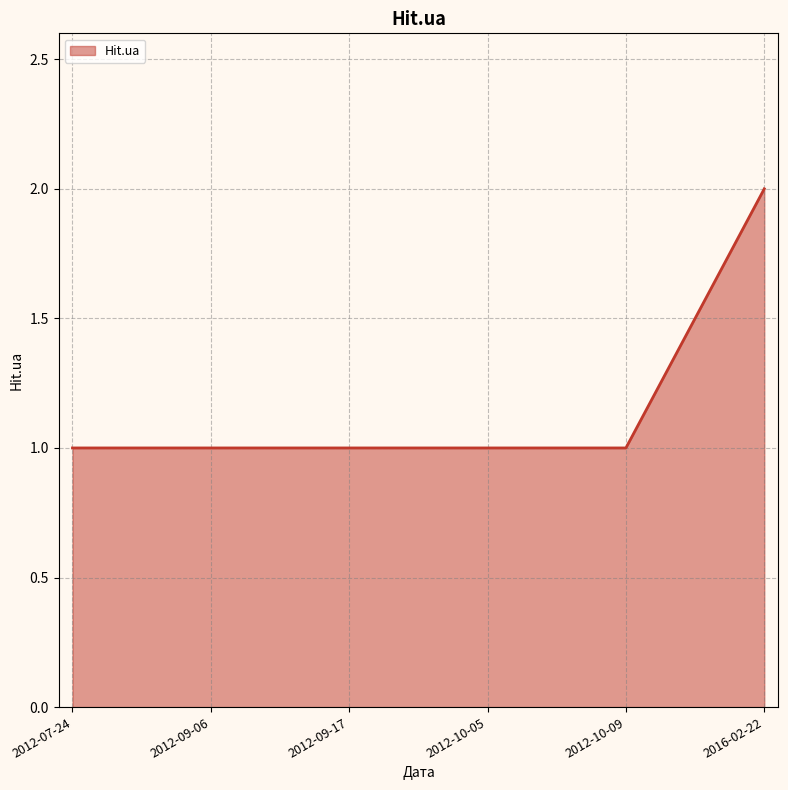

What is the difference between the maximum and minimum values?

1